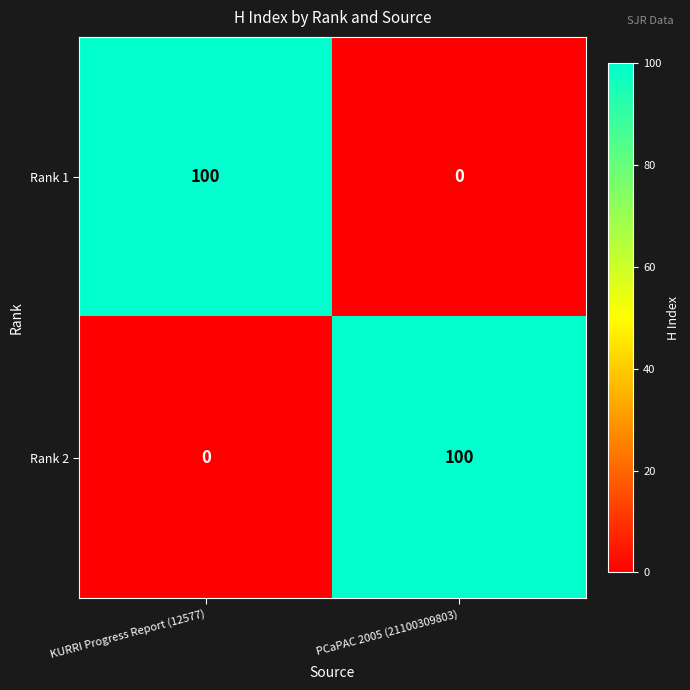

Reading left to right, transcribe all the data shown in this chart.

Rank 1: 100	0
Rank 2: 0	100